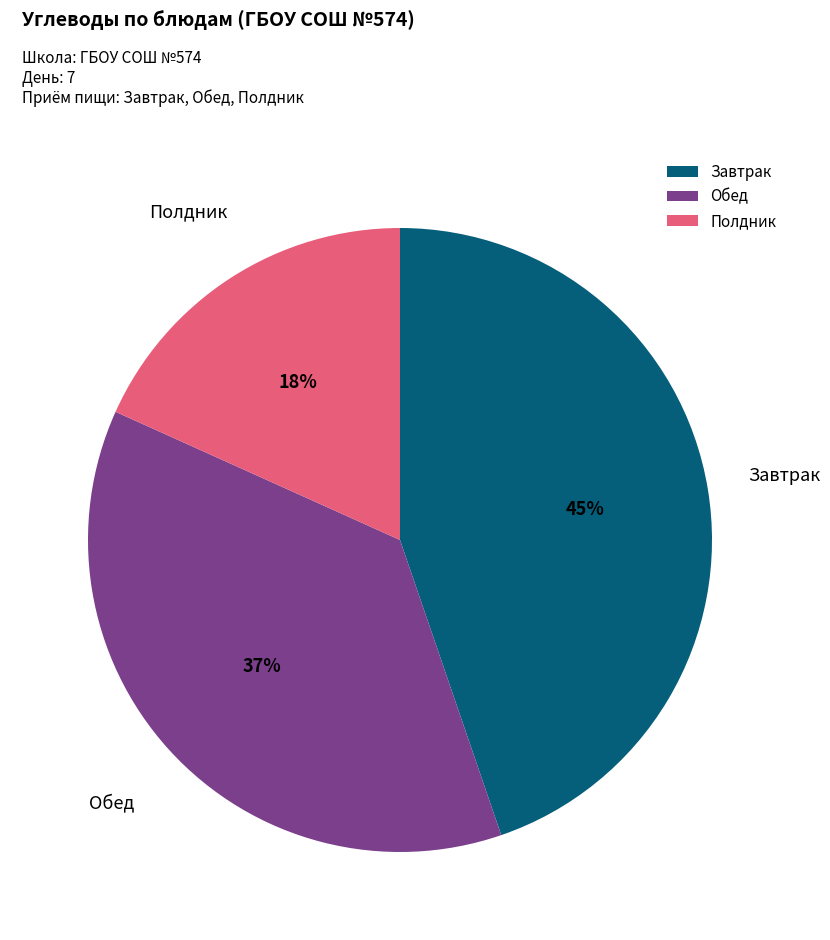

Which slice is the smallest?

Полдник